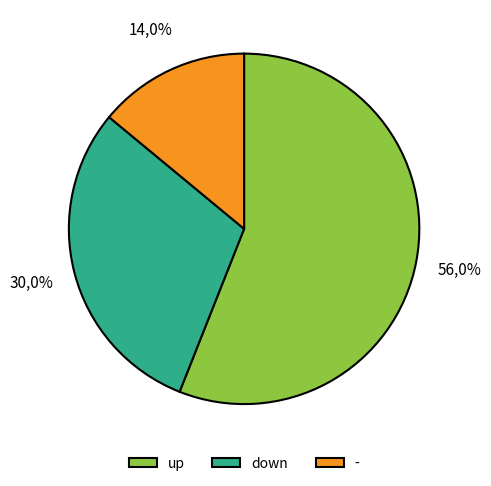

To the nearest percent, what is the difference between the largest and smallest slice percentages?

42%